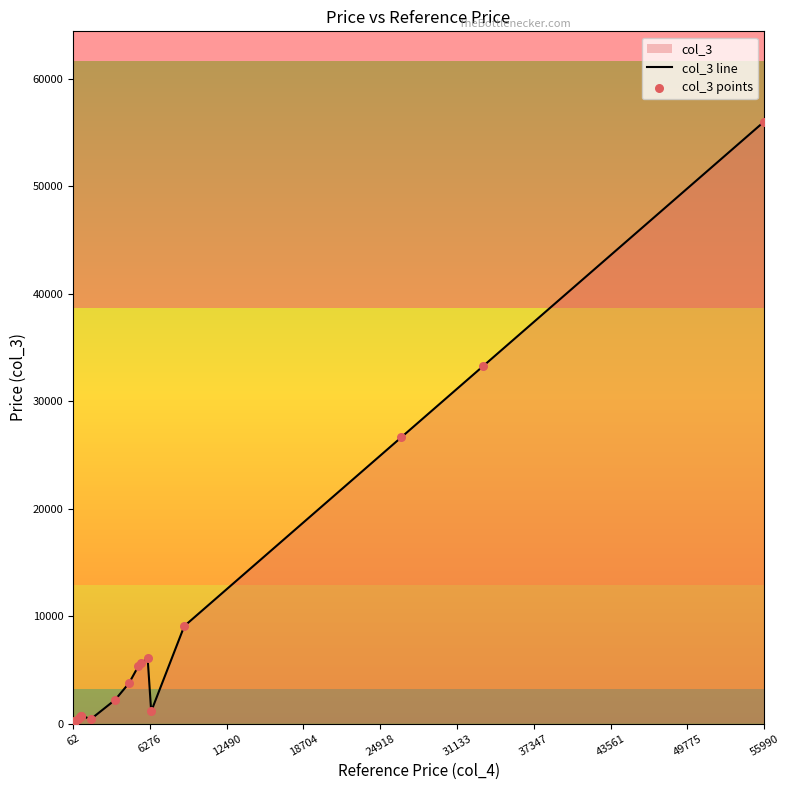

Which category has the highest value across all series?

55990